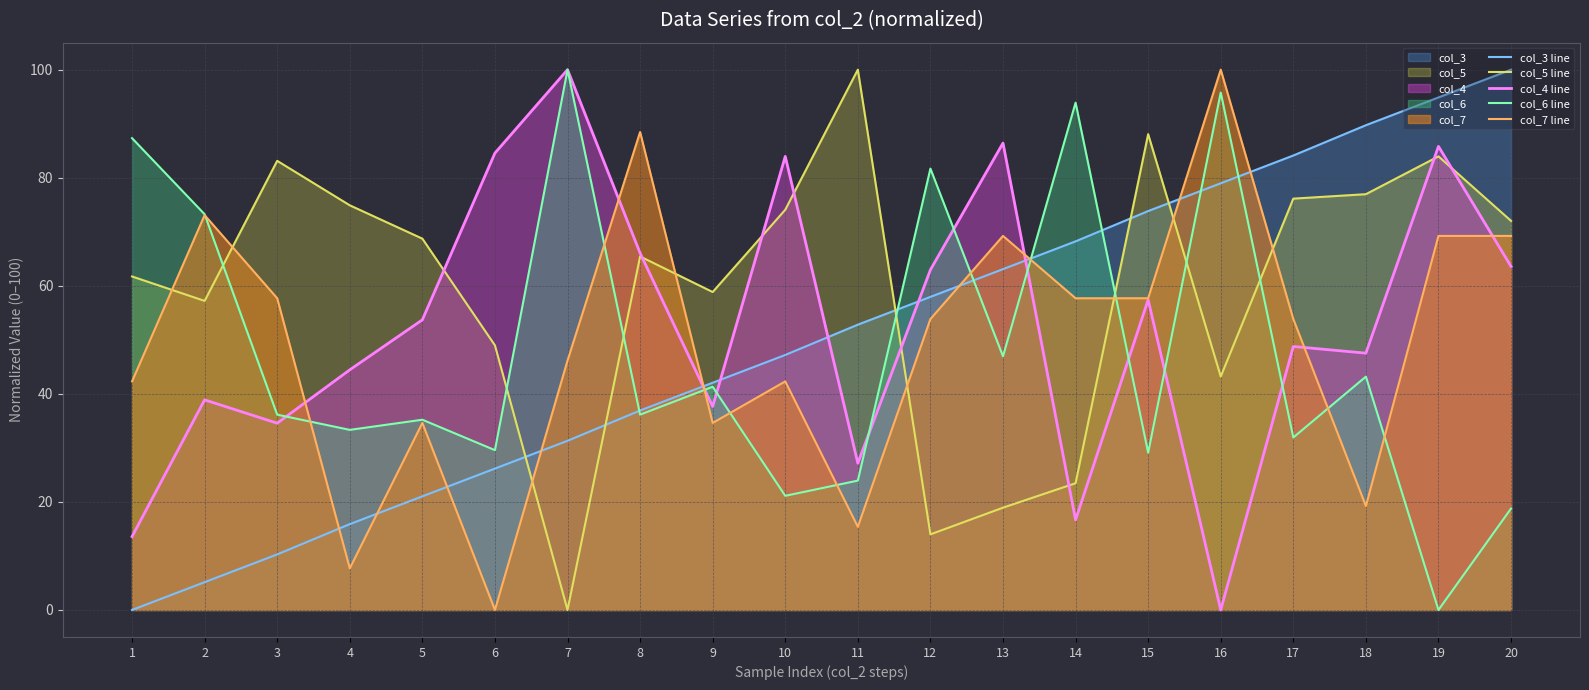

Is it true that col_5 line equals 74.1 at 10?

True